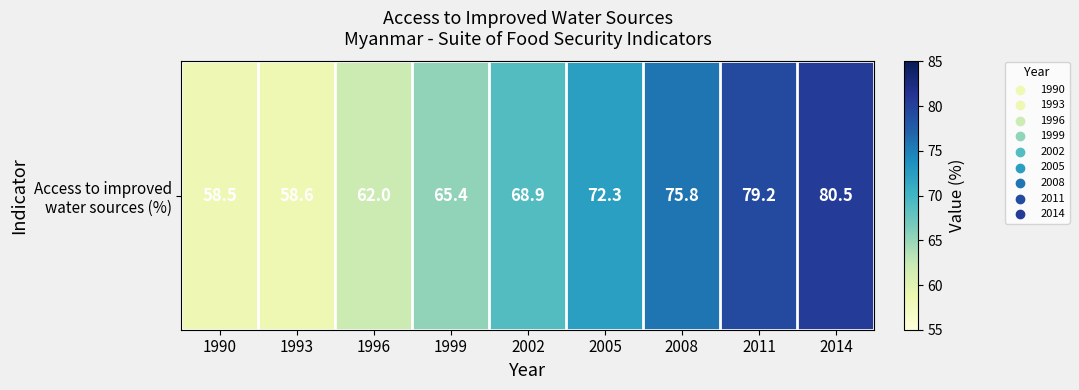

Approximately how many times larger is the value at 2005 compared to 1993?

1.2